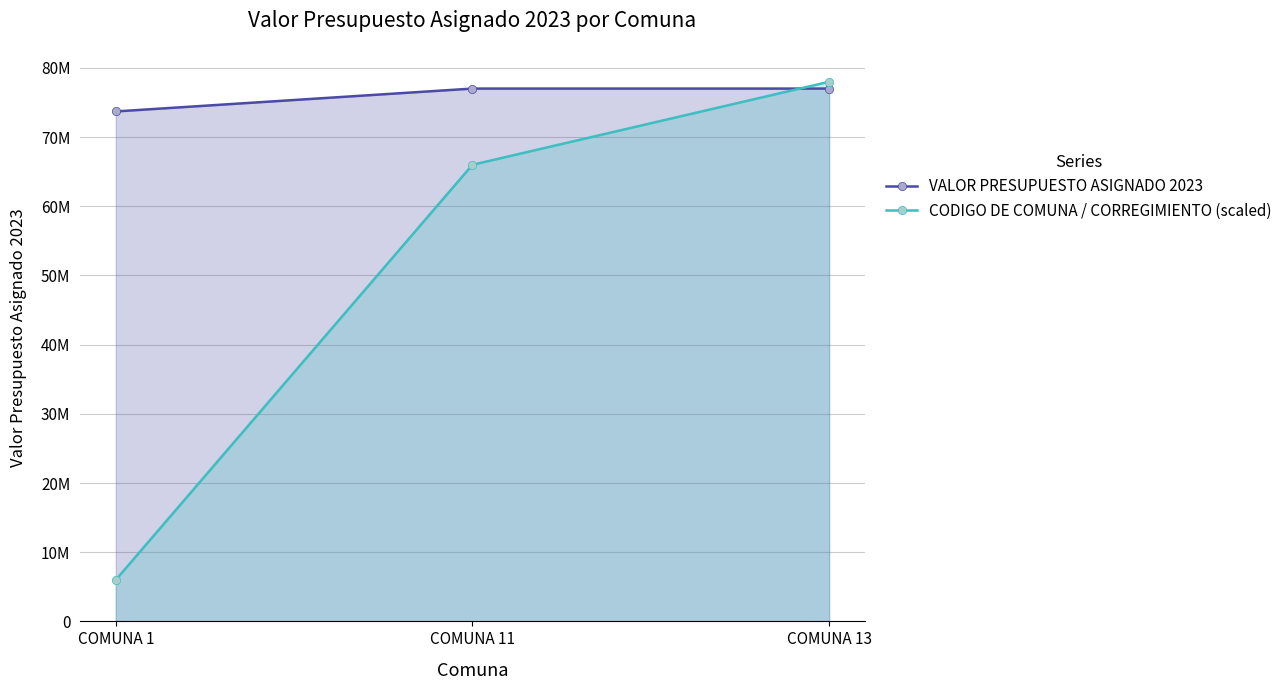

What is the difference between the maximum and second lowest values in the CODIGO DE COMUNA / CORREGIMIENTO (scaled) series?

12000000